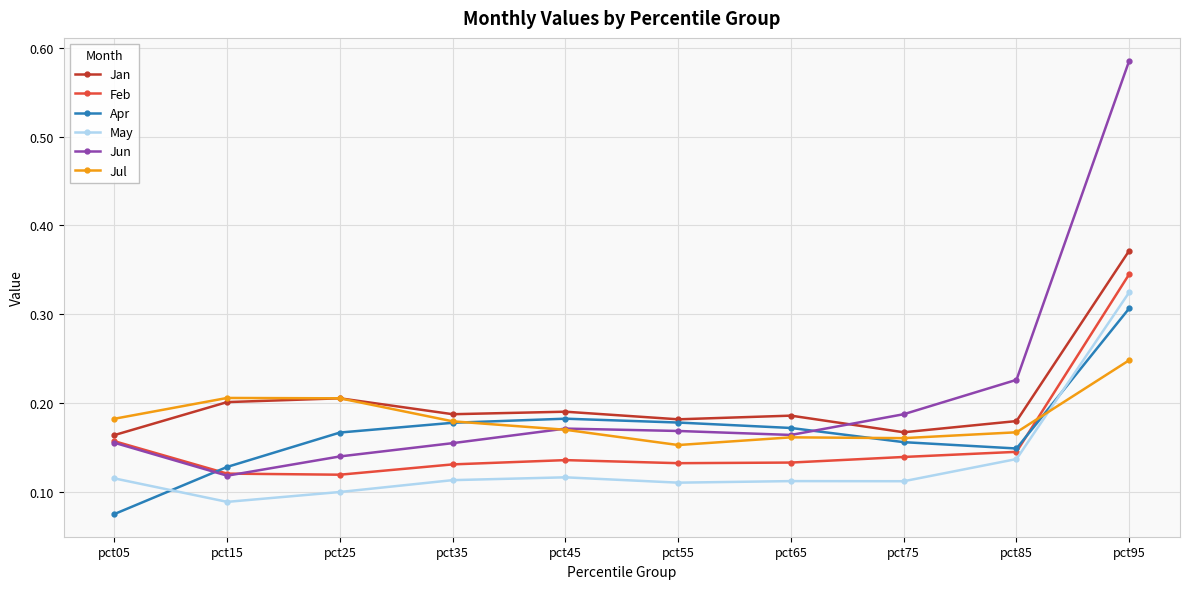

What is the total value across all series at pct65?

0.9